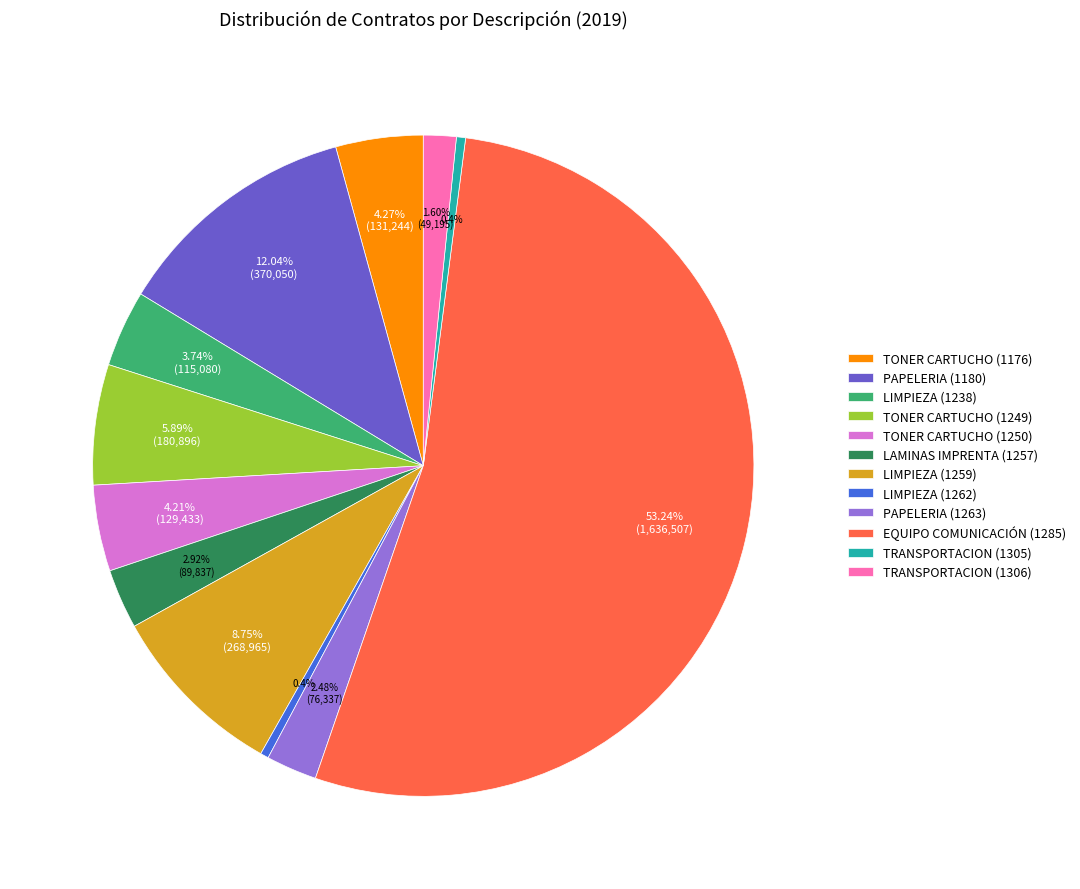

Which category has the biggest portion of the pie?

EQUIPO COMUNICACIÓN (1285)